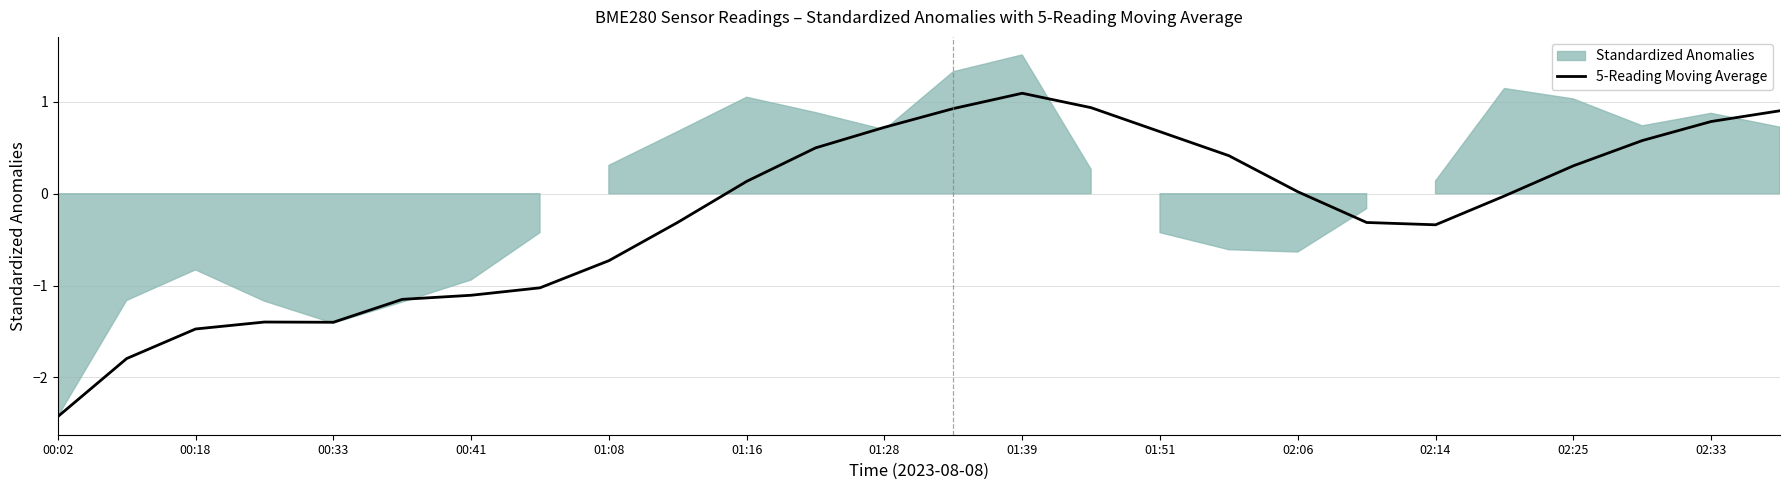

Is it true that 5-Reading Moving Average equals 0.3 at 02:25?

True